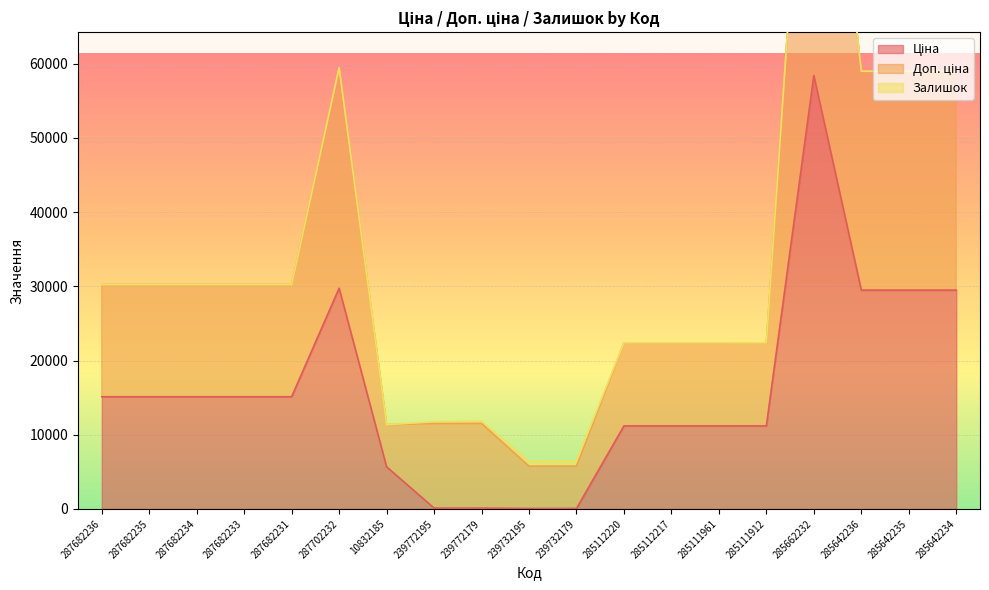

Which series has the largest total across all categories?

Доп. ціна